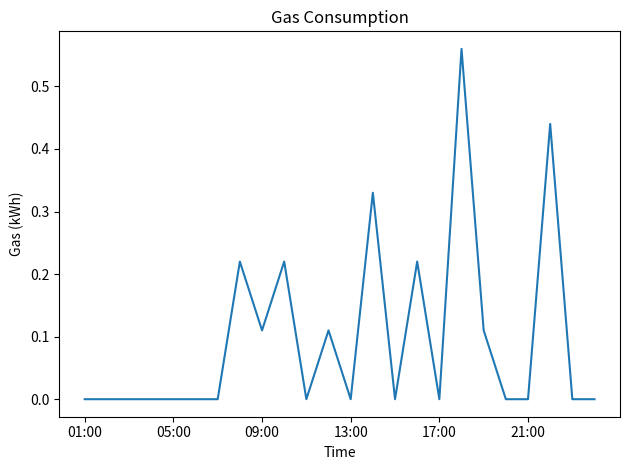

Is this an area chart (filled region under the line)?

No